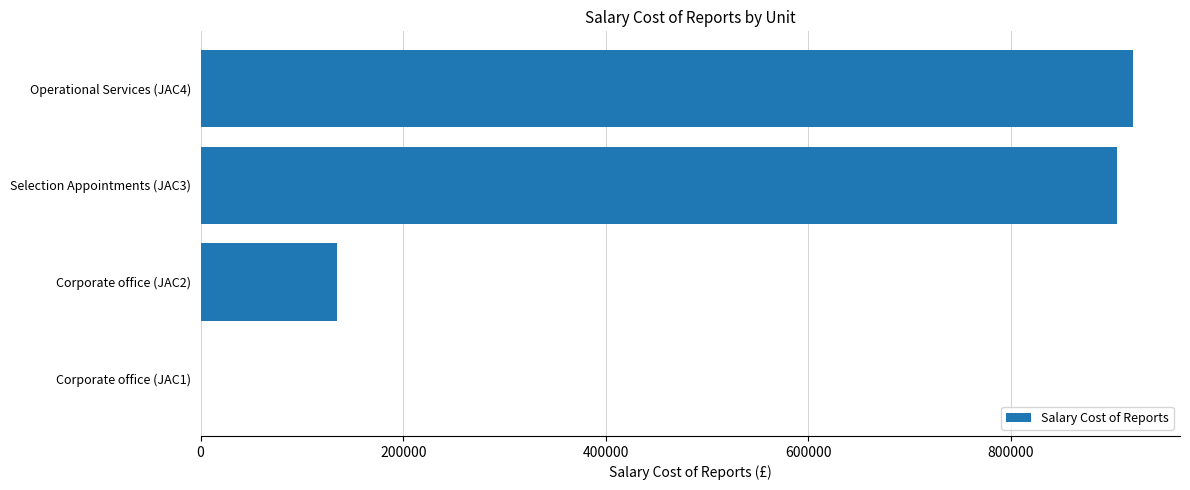

Is it true that the value at Corporate office (JAC2) is 135000?

True